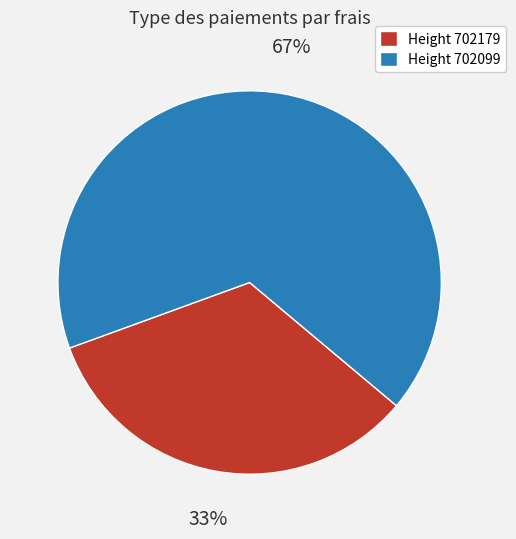

To the nearest percent, what is the combined percentage of Height 702179 and Height 702099?

100%